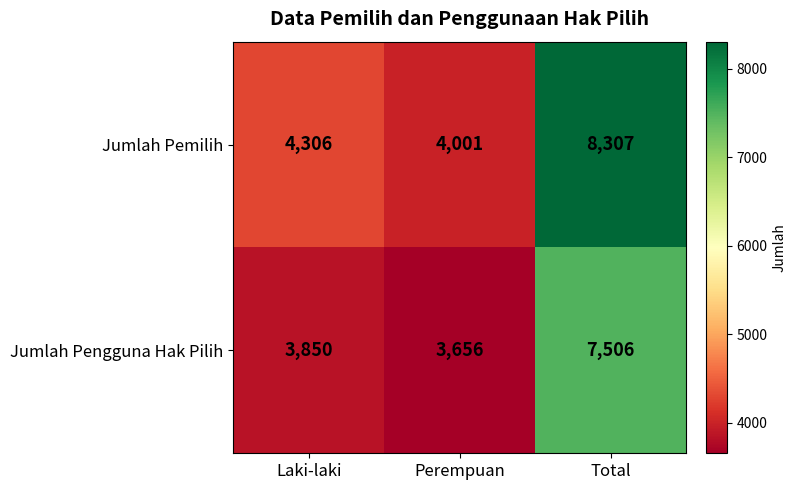

What is the approximate value of Jumlah Pemilih at Total, to the nearest 10?

8310